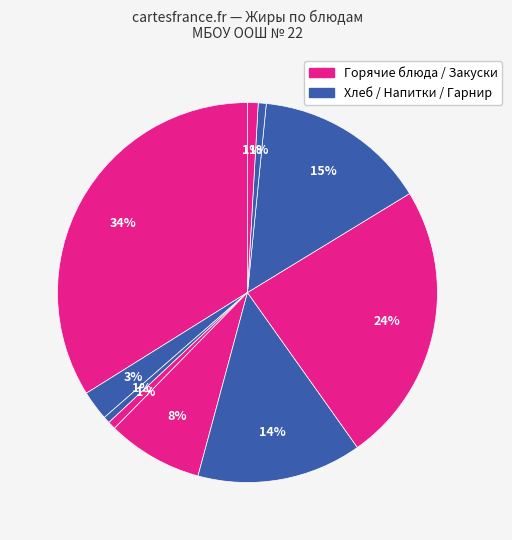

How many segments does this pie chart have?

10